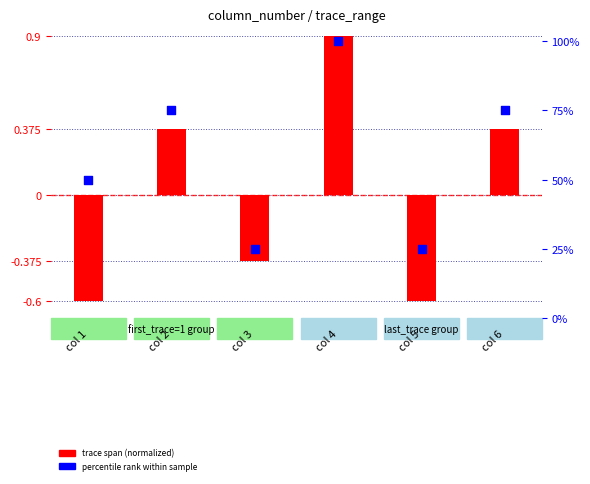

Which series has the largest Y range (max minus min)?

percentile rank within sample